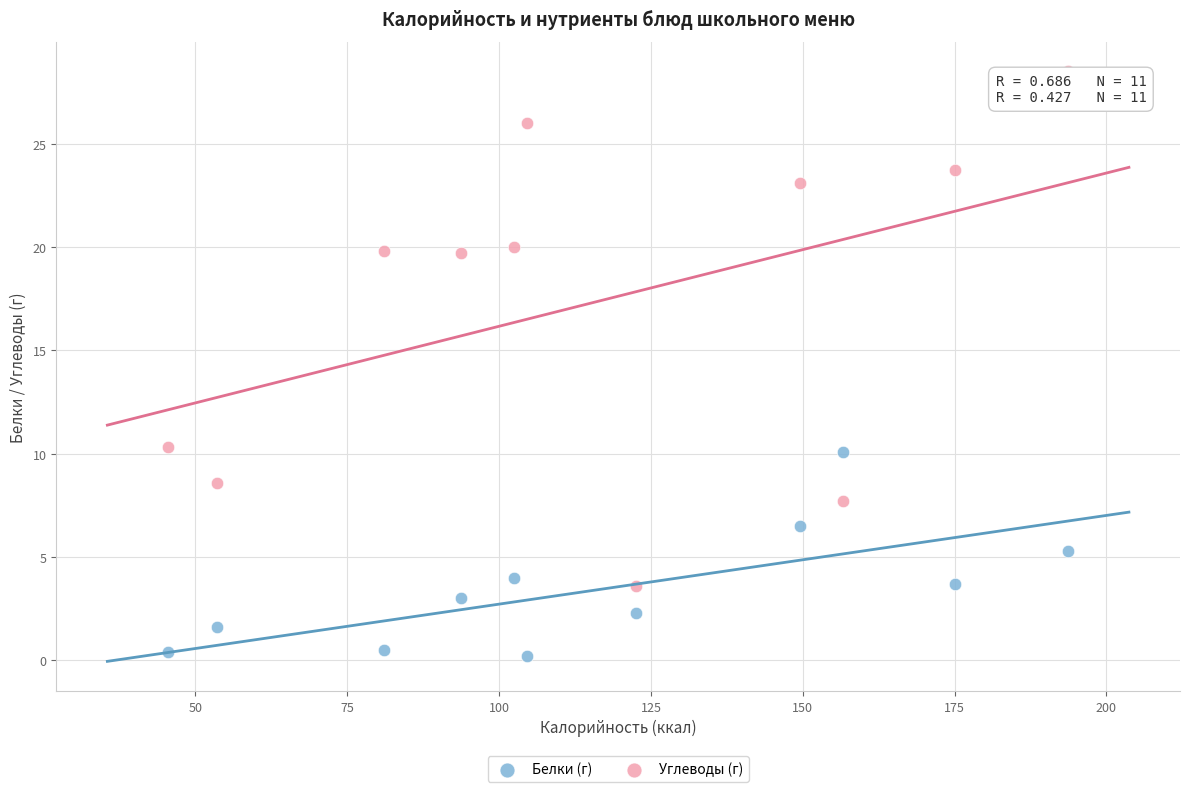

What are all the series names shown in the legend?

Белки (г), Углеводы (г)